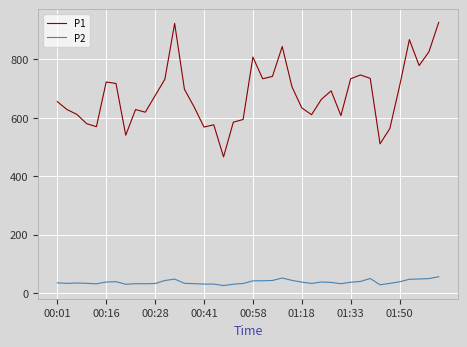

Which series has the widest spread of values?

P1